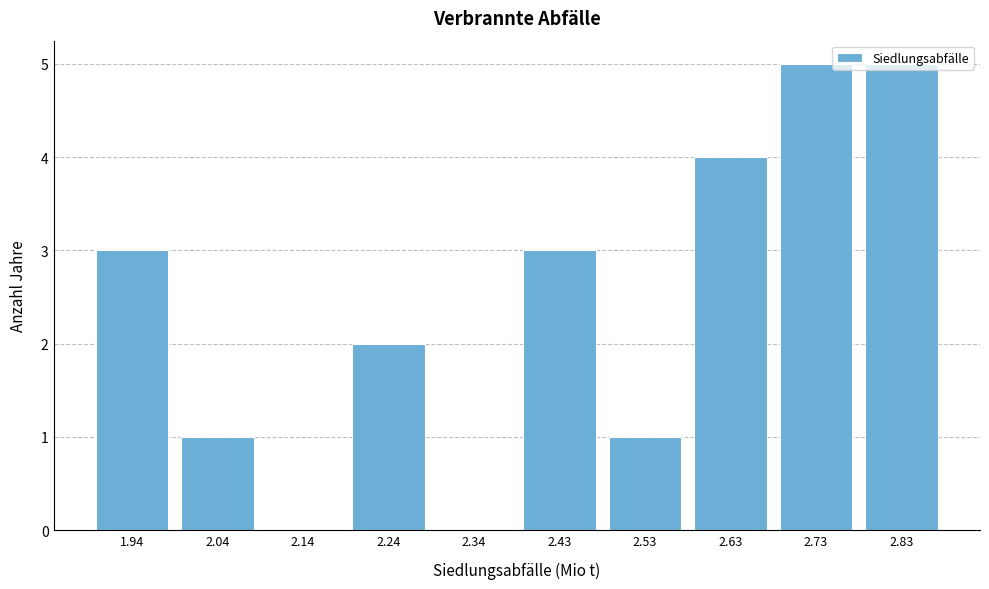

What is the sum of all values?

24